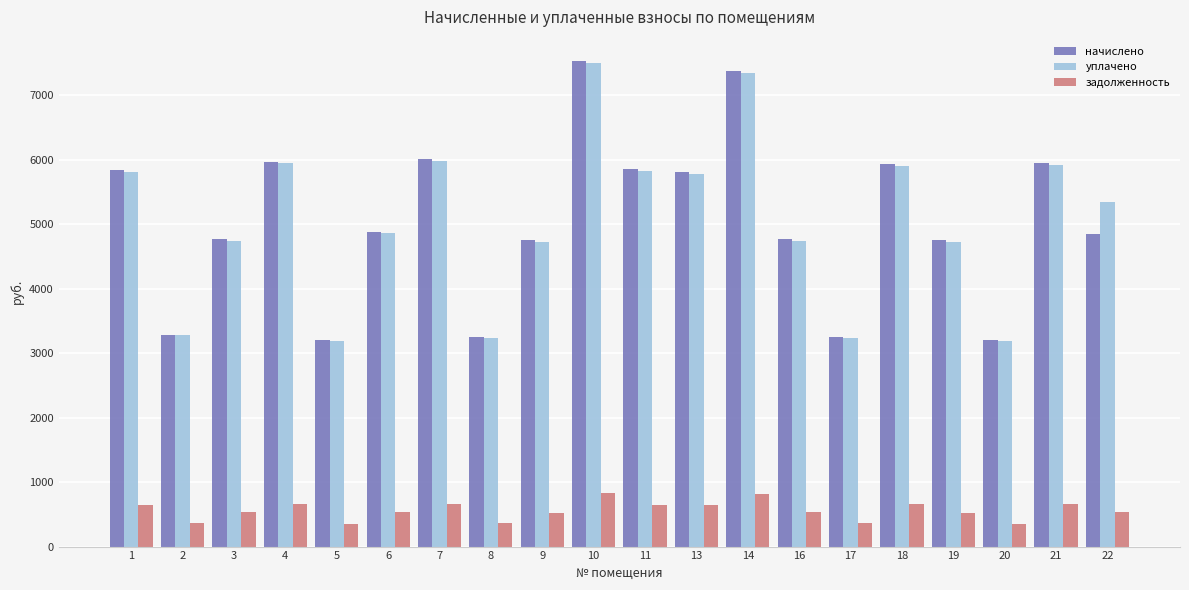

Does the chart contain stacked bars?

No